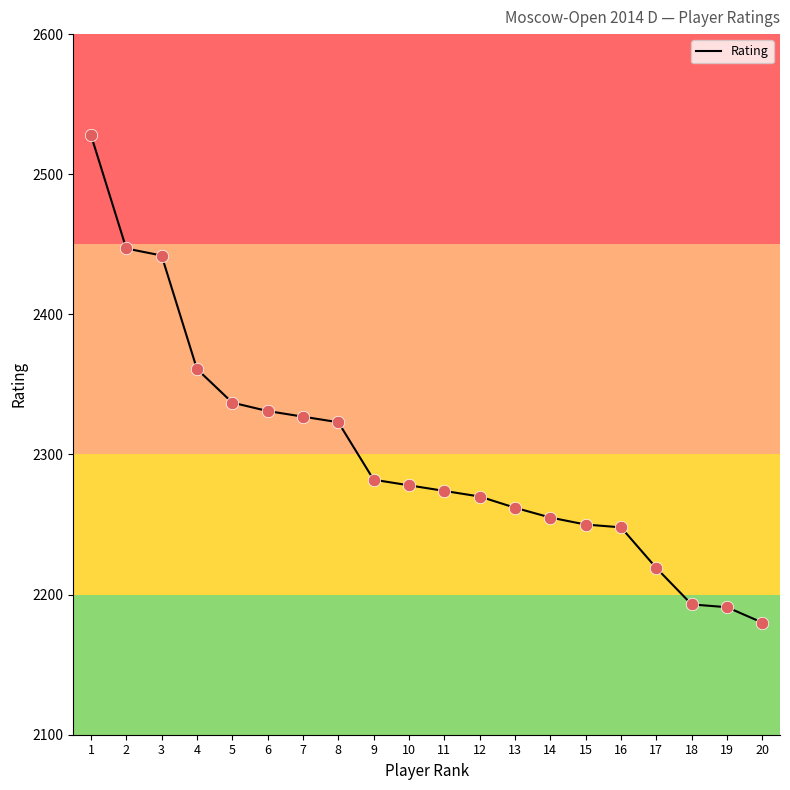

Approximately how many times larger is the value at 2 compared to 6?

1.0